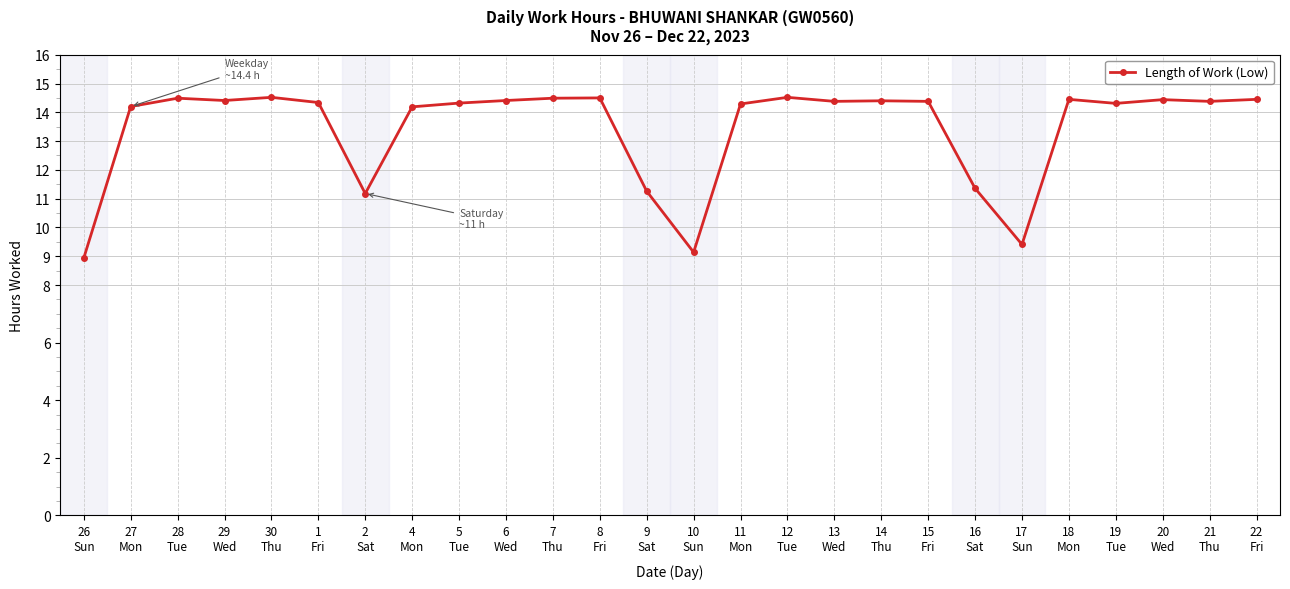

How many lines are shown in the chart?

1